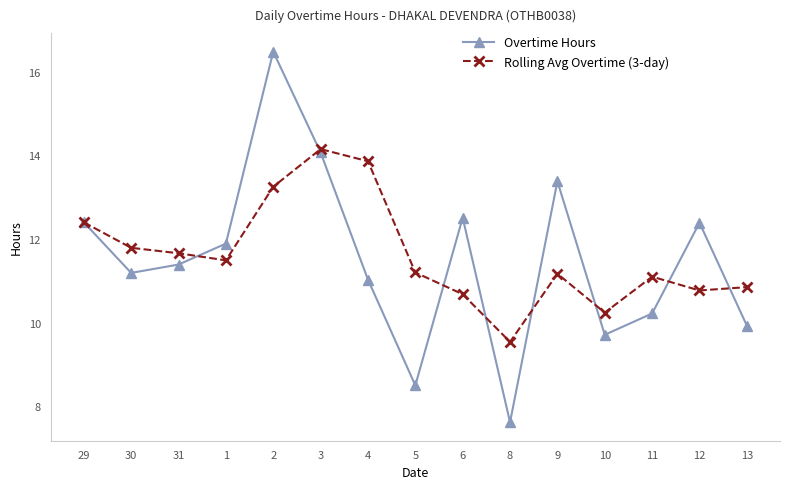

Rank the series by their maximum value, from highest to lowest.

Overtime Hours, Rolling Avg Overtime (3-day)